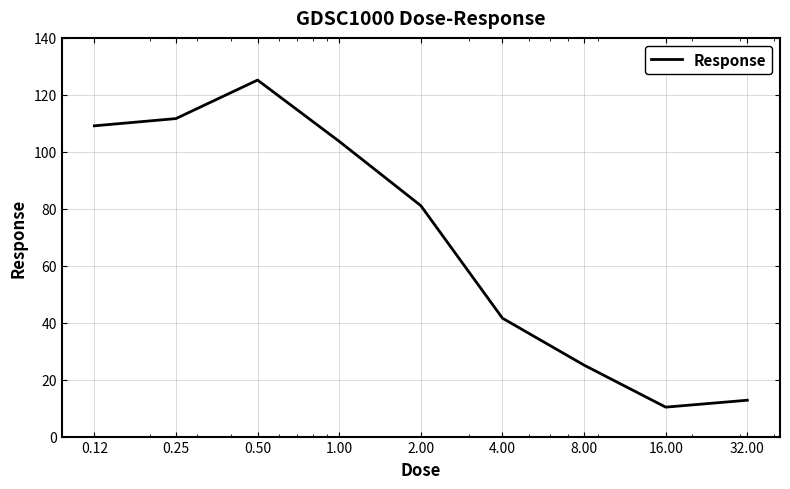

What is the minimum value shown in the chart?

10.3